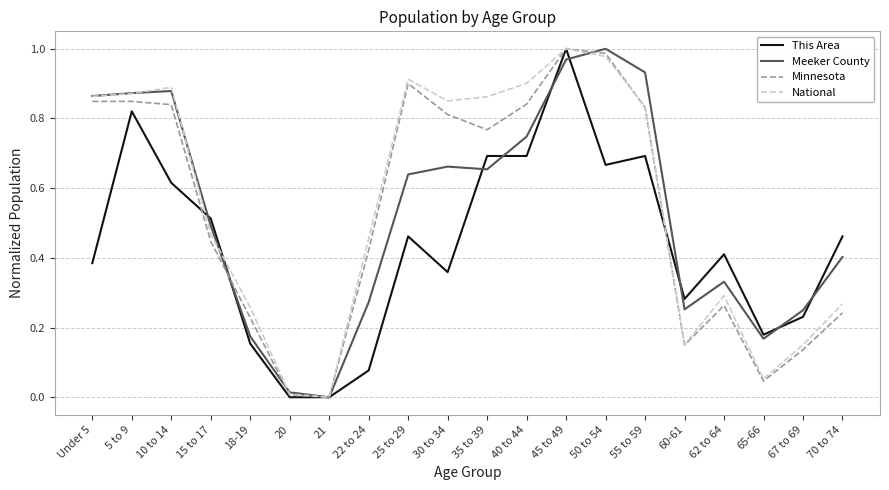

What is the total value across all series at 62 to 64?

1.3